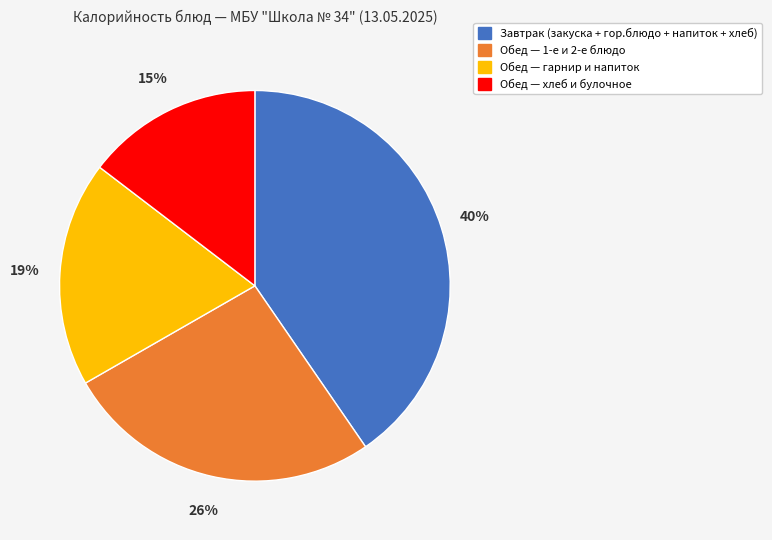

Does any single category account for the majority?

No